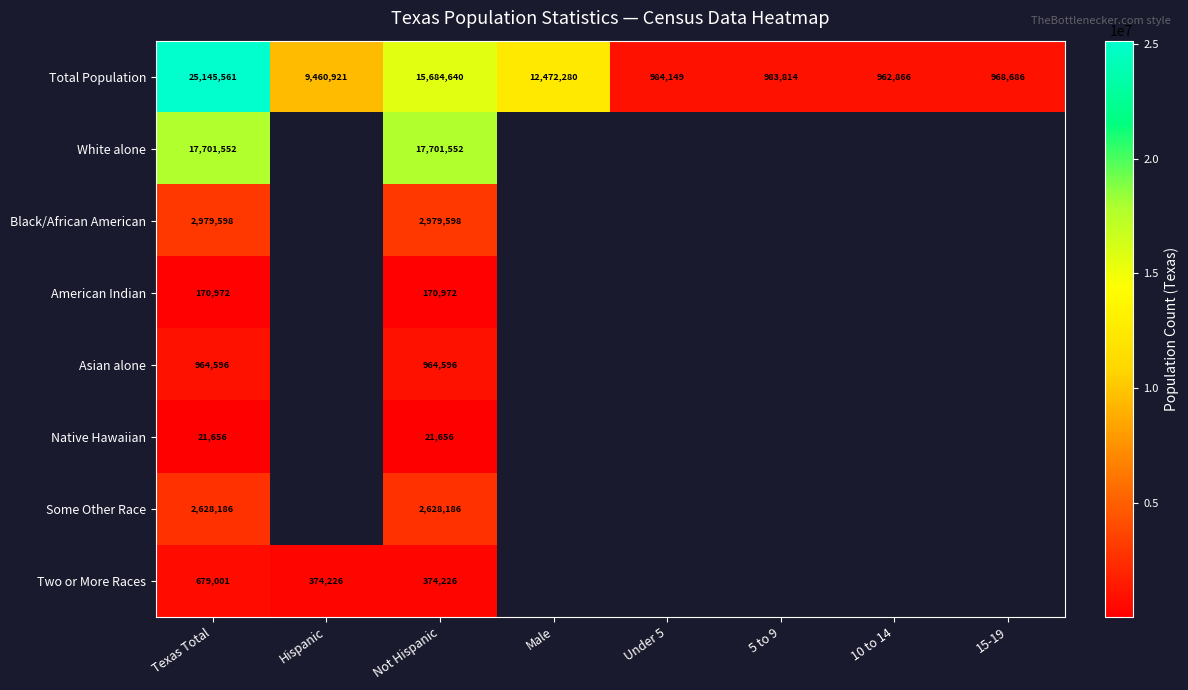

Which has a higher value, Male or Under 5?

Male